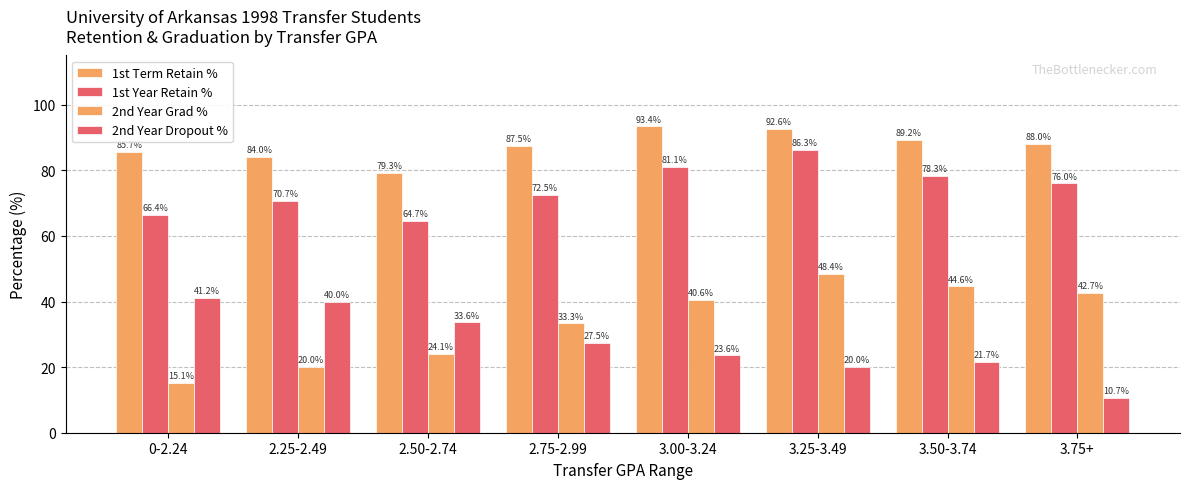

What is the smallest value displayed?

10.7